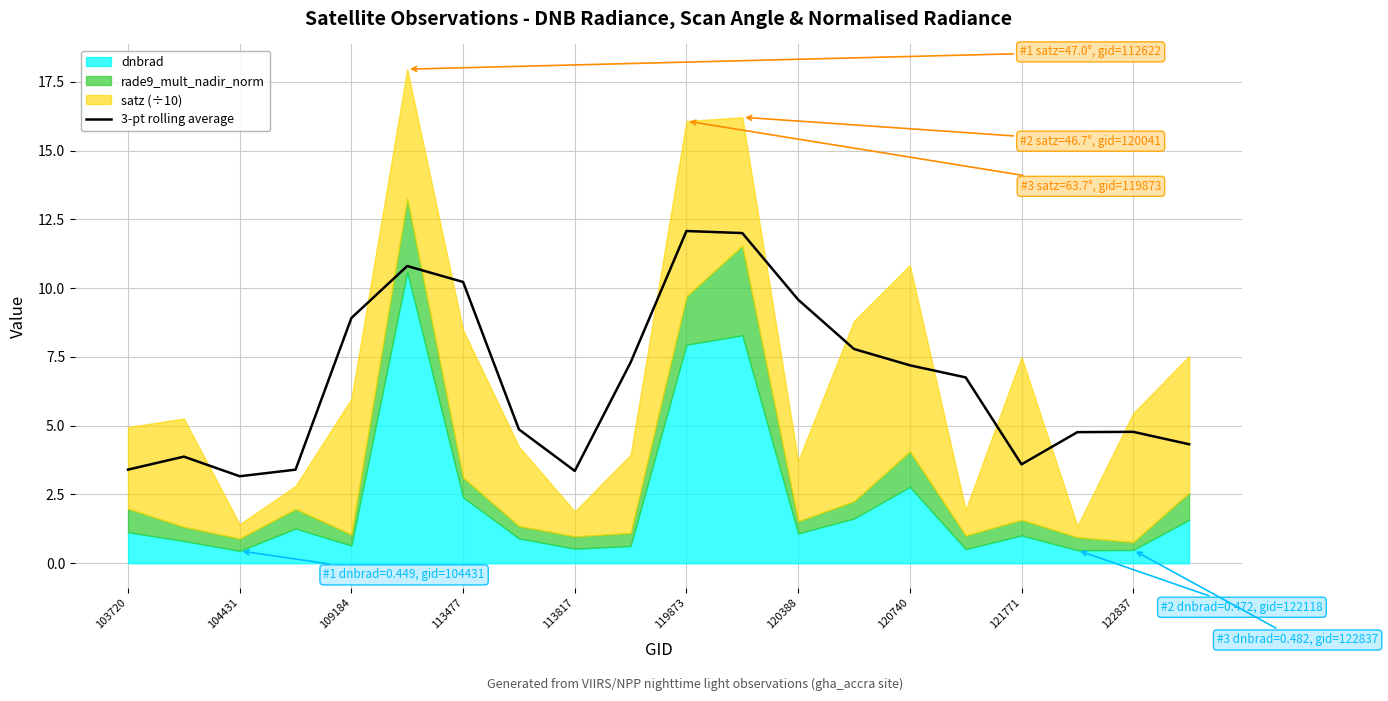

True or false: 3-pt rolling average has a value of 3.4 at 103720.

True